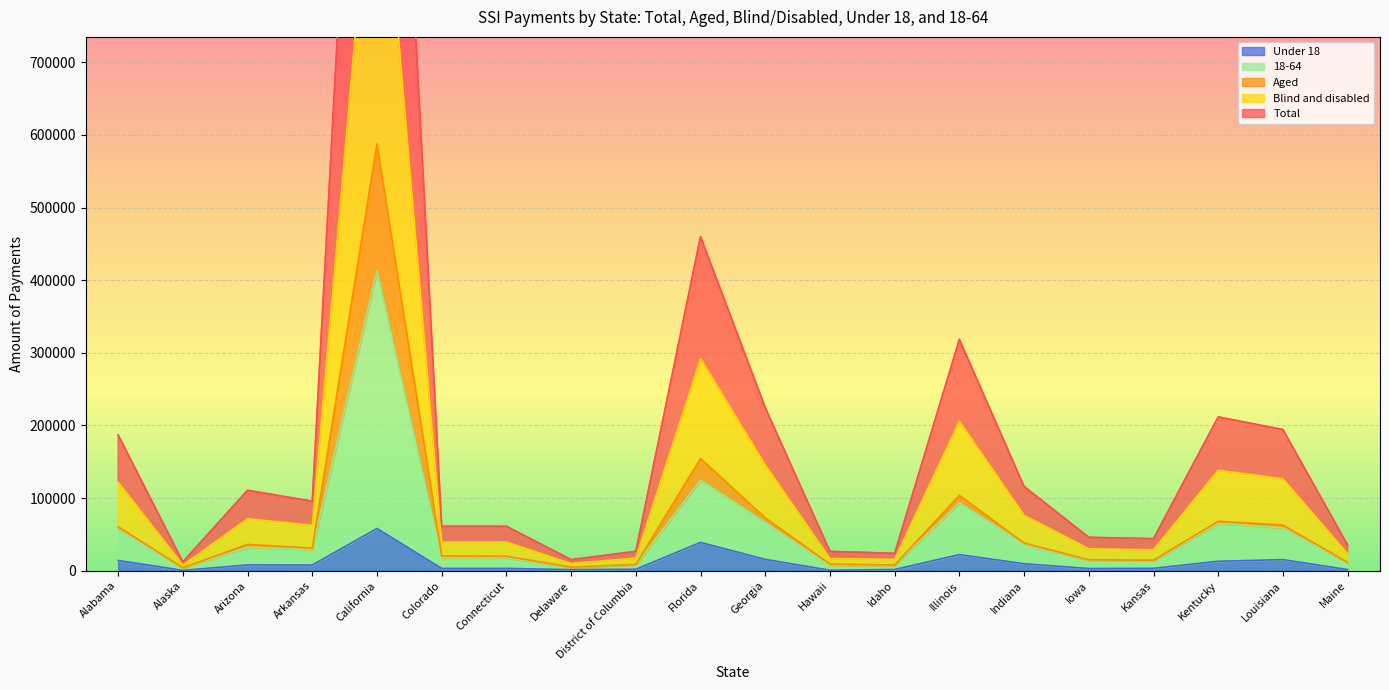

At which label does Under 18 first exceed 7826?

Alabama